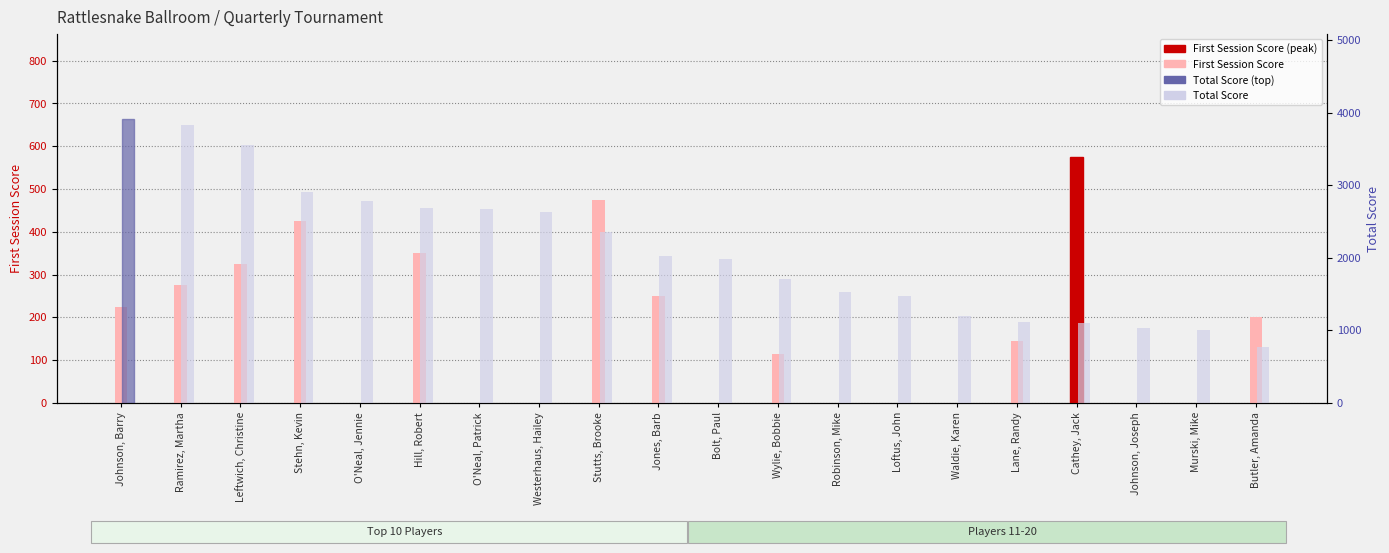

Which category has the lowest value across all series?

O'Neal, Jennie